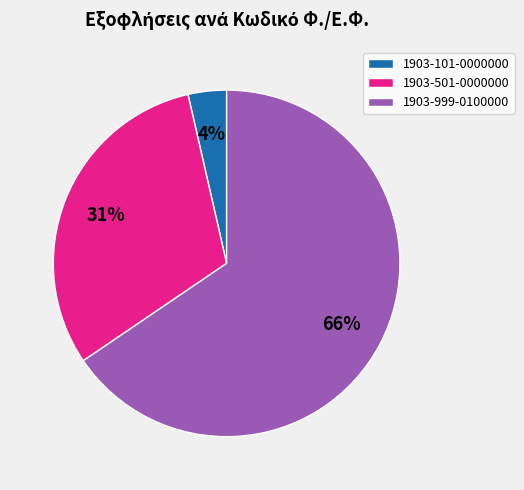

Which has a higher value, 1903-999-0100000 or 1903-501-0000000?

1903-999-0100000